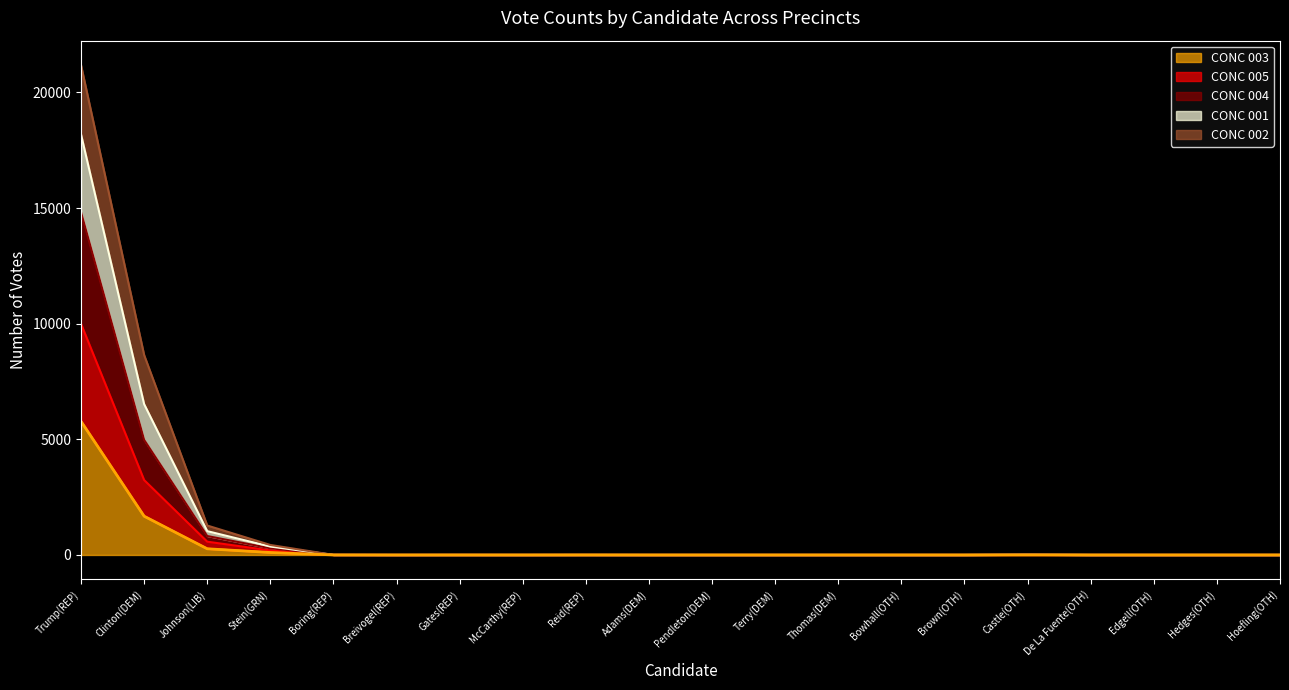

What is the label of the 15th point from the right?

Breivogel(REP)